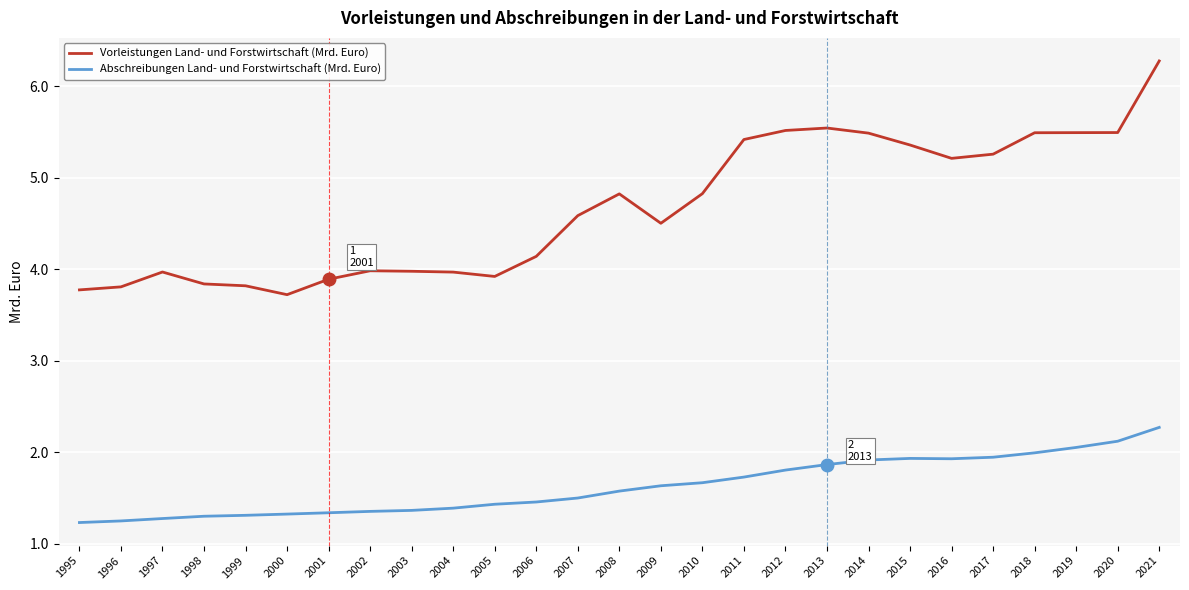

True or false: Abschreibungen Land- und Forstwirtschaft (Mrd. Euro) and Vorleistungen Land- und Forstwirtschaft (Mrd. Euro) intersect in this chart.

False